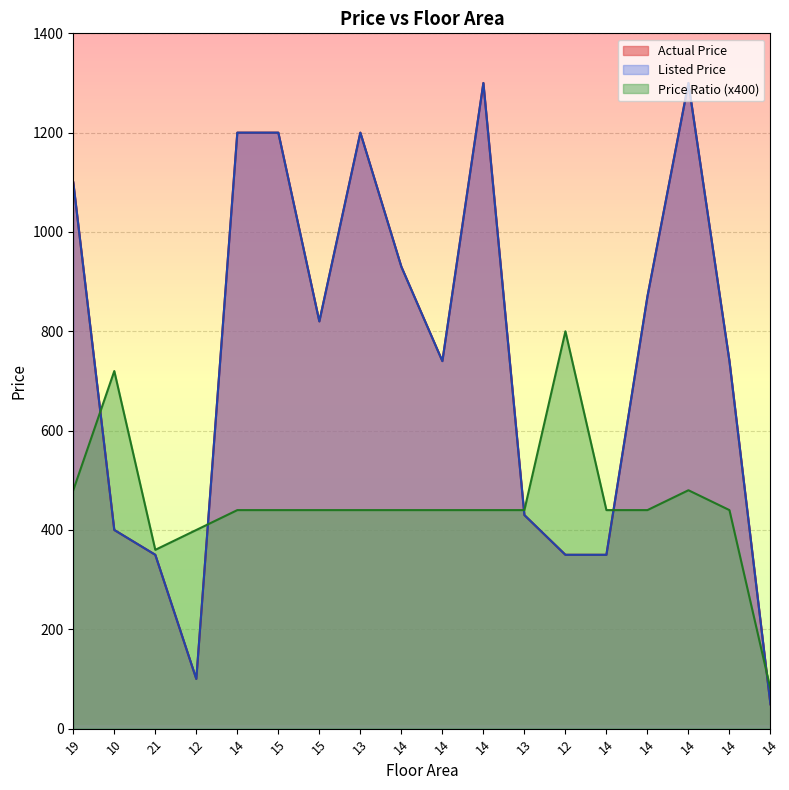

Which series has the largest total across all categories?

Actual Price